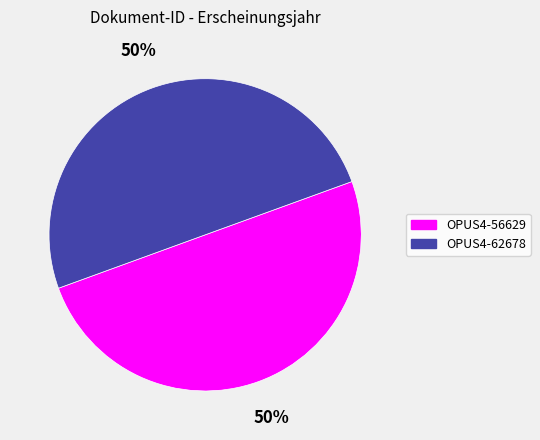

To the nearest percent, what portion does OPUS4-62678 represent?

50%